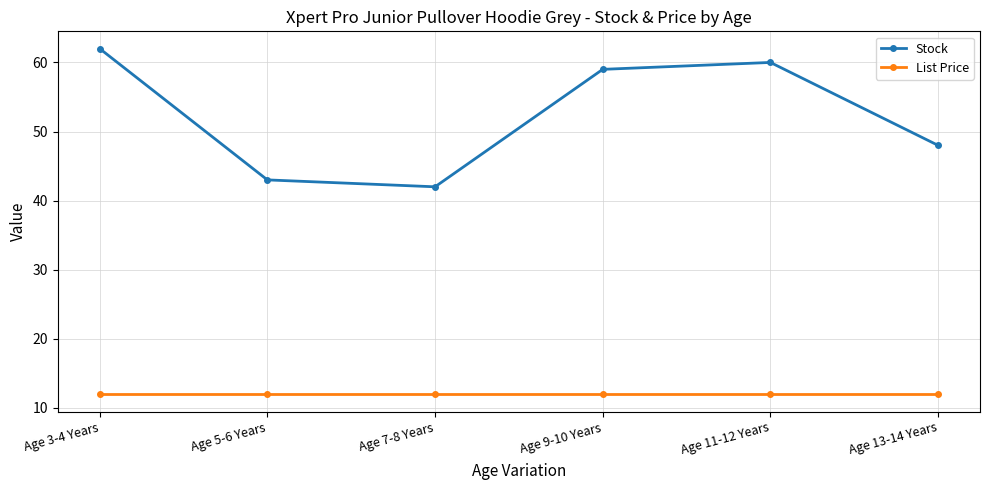

Is the value of List Price at Age 5-6 Years greater than the value of Stock at Age 7-8 Years?

No